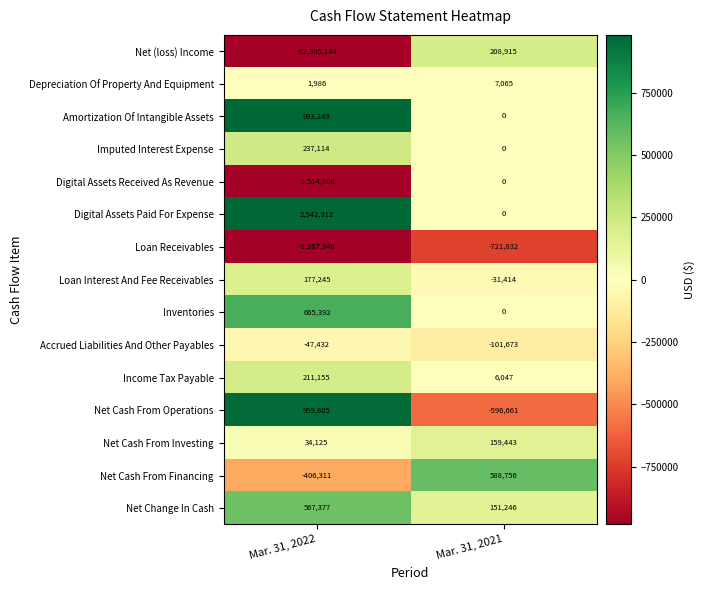

What is the total value across all series at Mar. 31, 2022?

-60260679